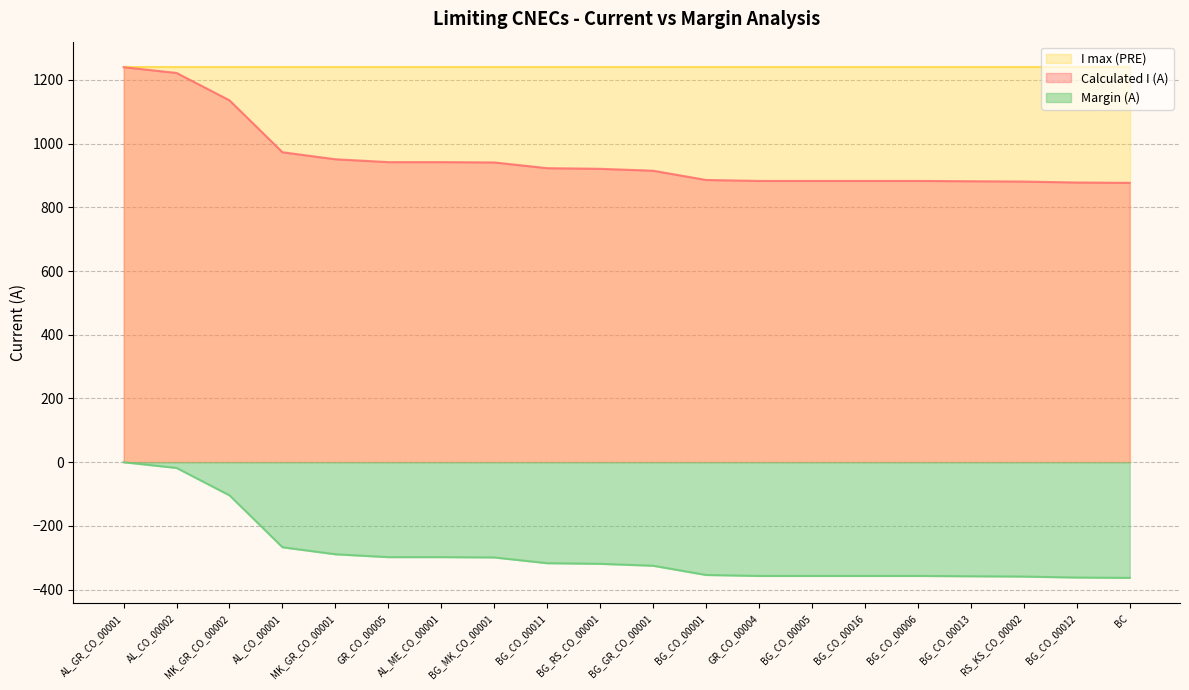

What is the difference between the highest and lowest values at GR_CO_00005?

1538